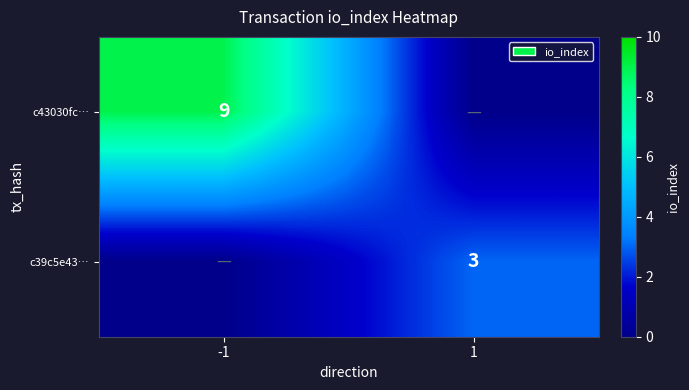

The value of c43030fc… at -1 is 4. True or false?

False